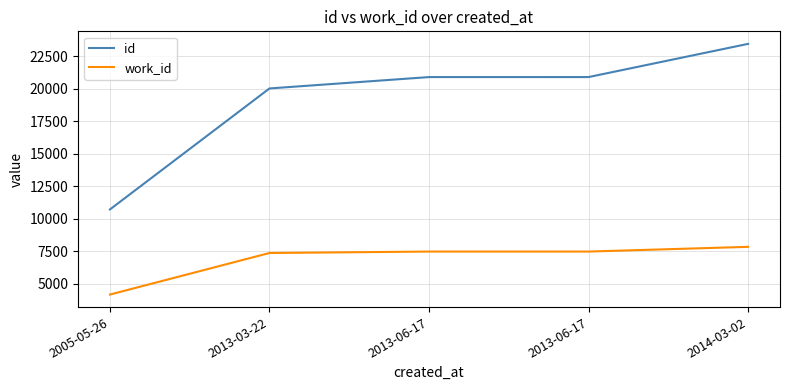

What is the sum of the work_id values at 2005-05-26 and 2013-03-22?

11510